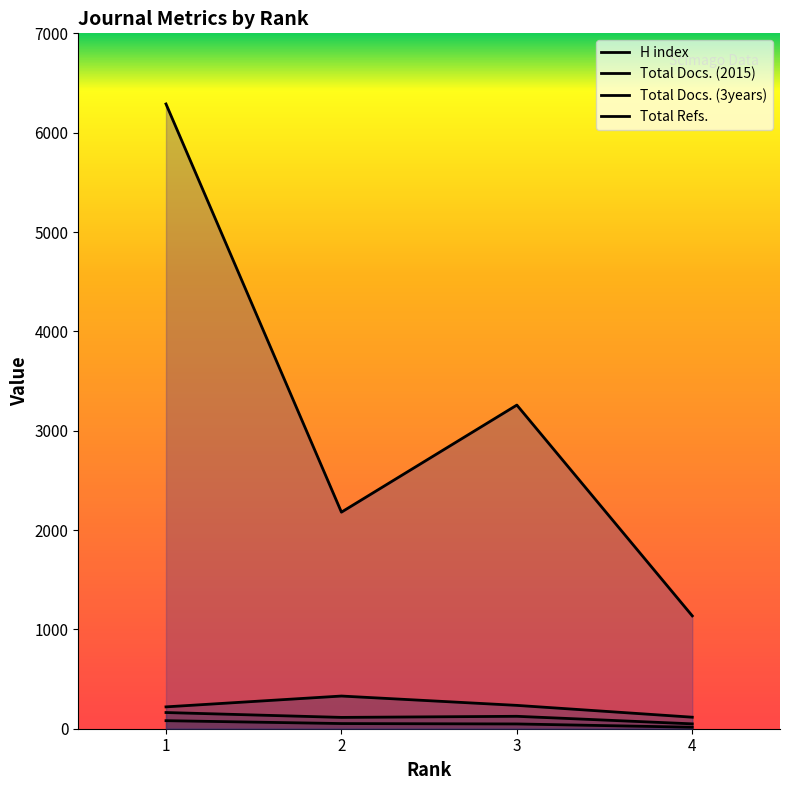

Is the value of Total Docs. (3years) at 2 greater than the value of H index at 4?

Yes